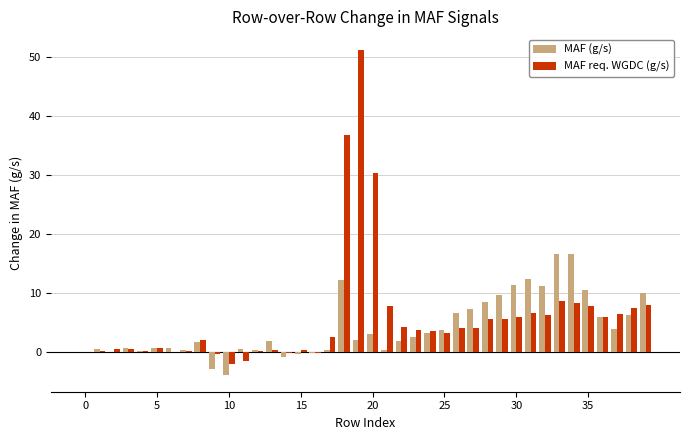

What is the sum of all MAF (g/s) values?

164.3